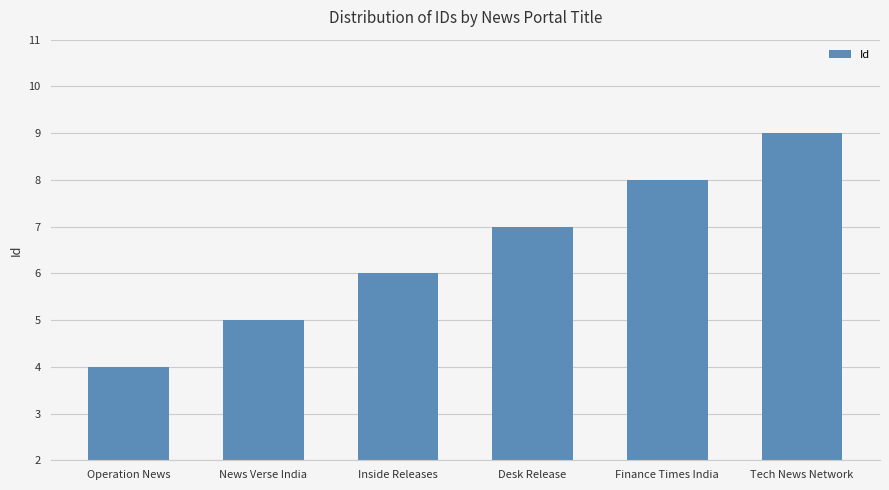

What is the greatest value displayed?

9